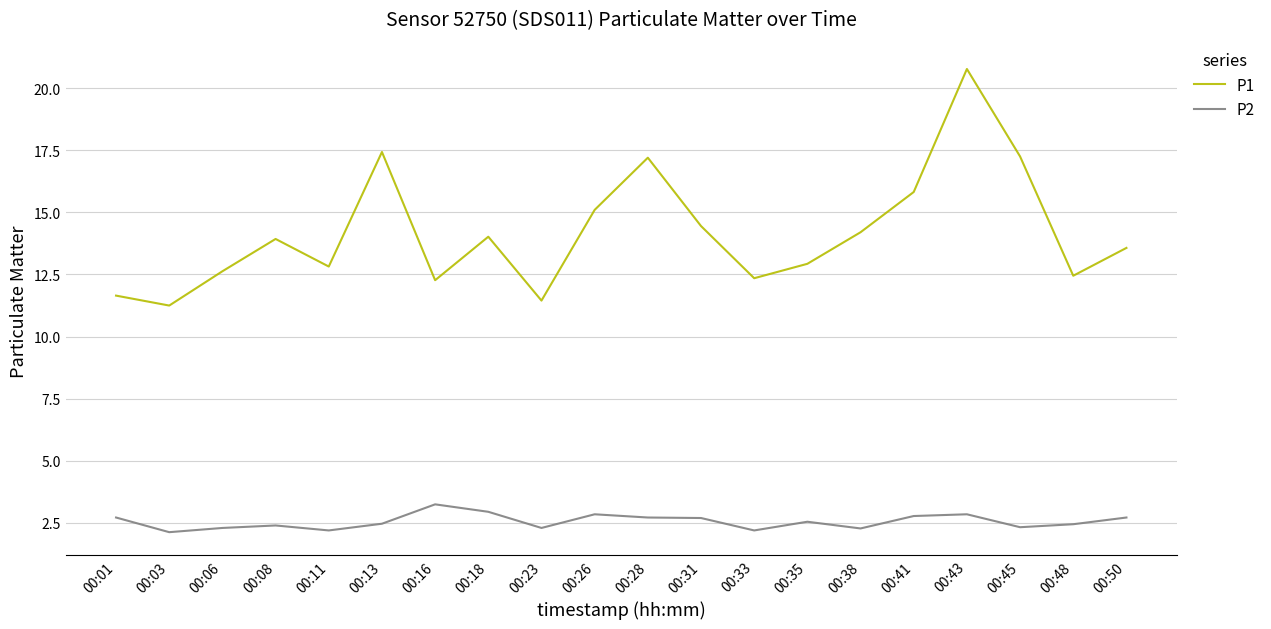

Rank the series by their average value, from lowest to highest.

P2, P1